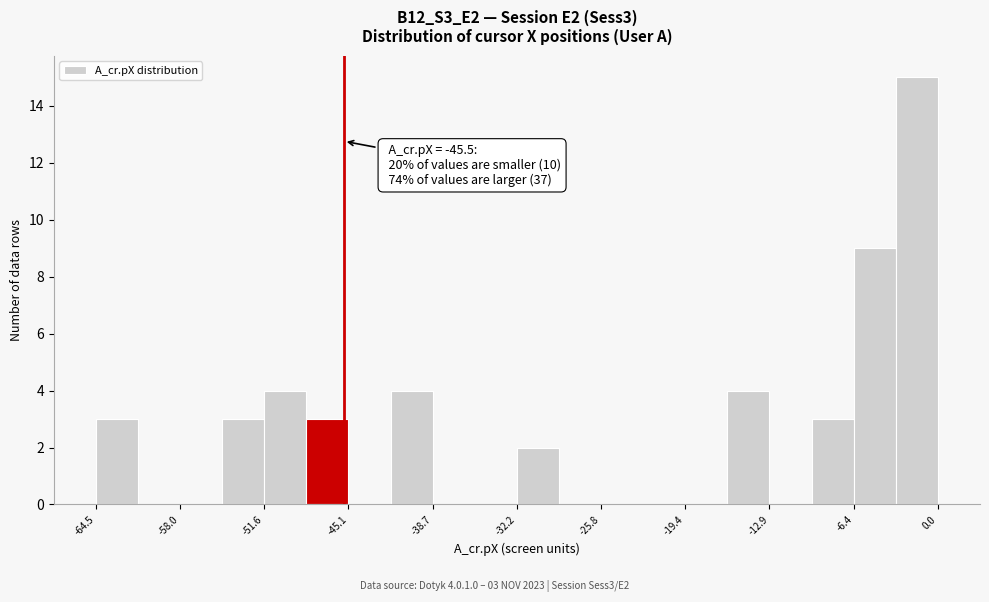

Read against the x-axis, roughly where is the centre of the tallest bar?

-2